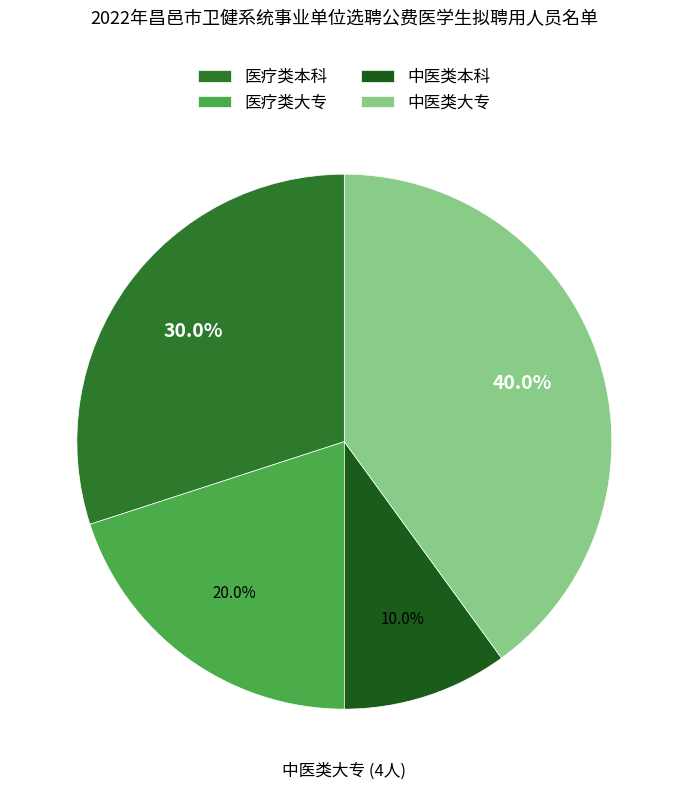

To the nearest percent, what is the difference between the 医疗类大专 and 中医类大专 slice percentages?

20%